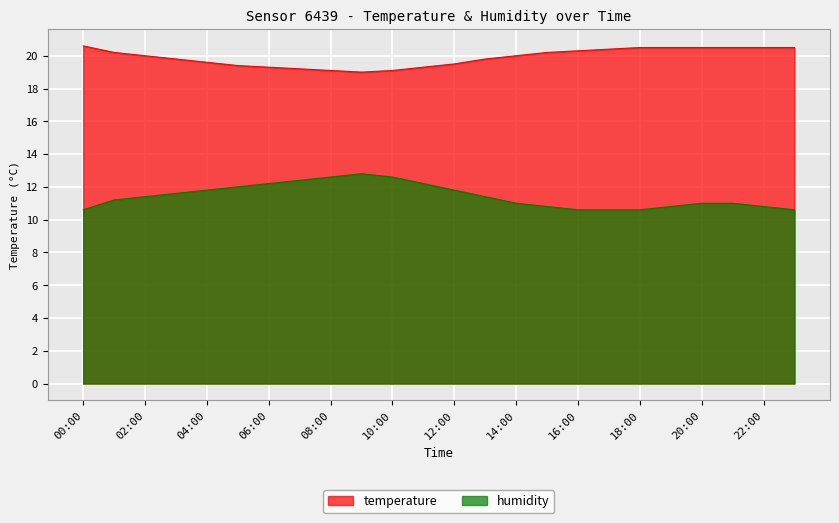

At 00:00, list the series in order from smallest to largest.

humidity, temperature